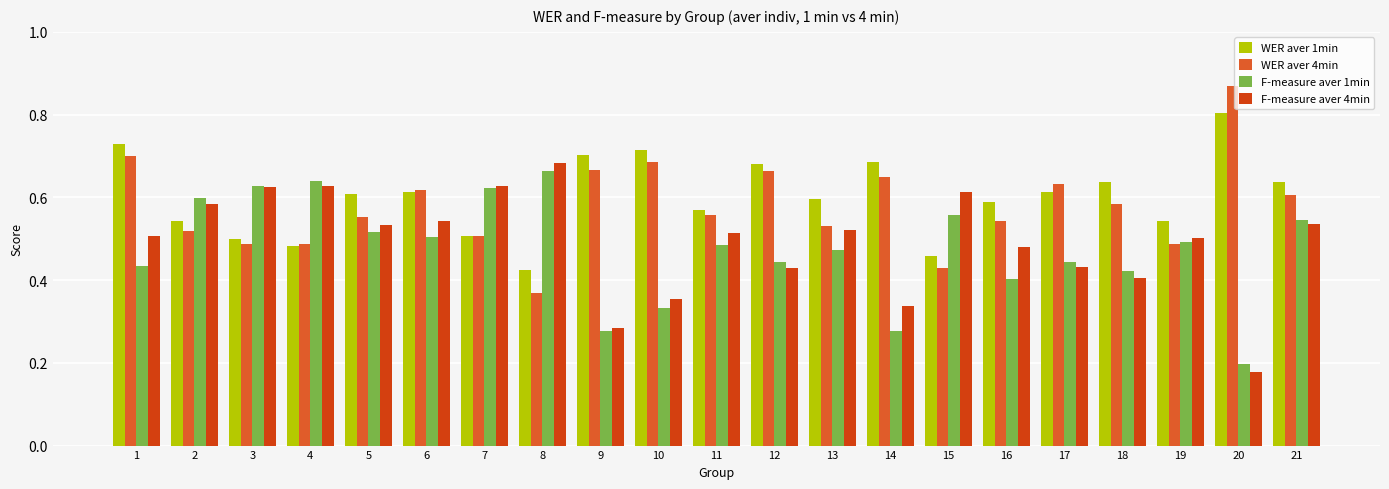

What are all the series names shown in the legend?

WER aver 1min, WER aver 4min, F-measure aver 1min, F-measure aver 4min